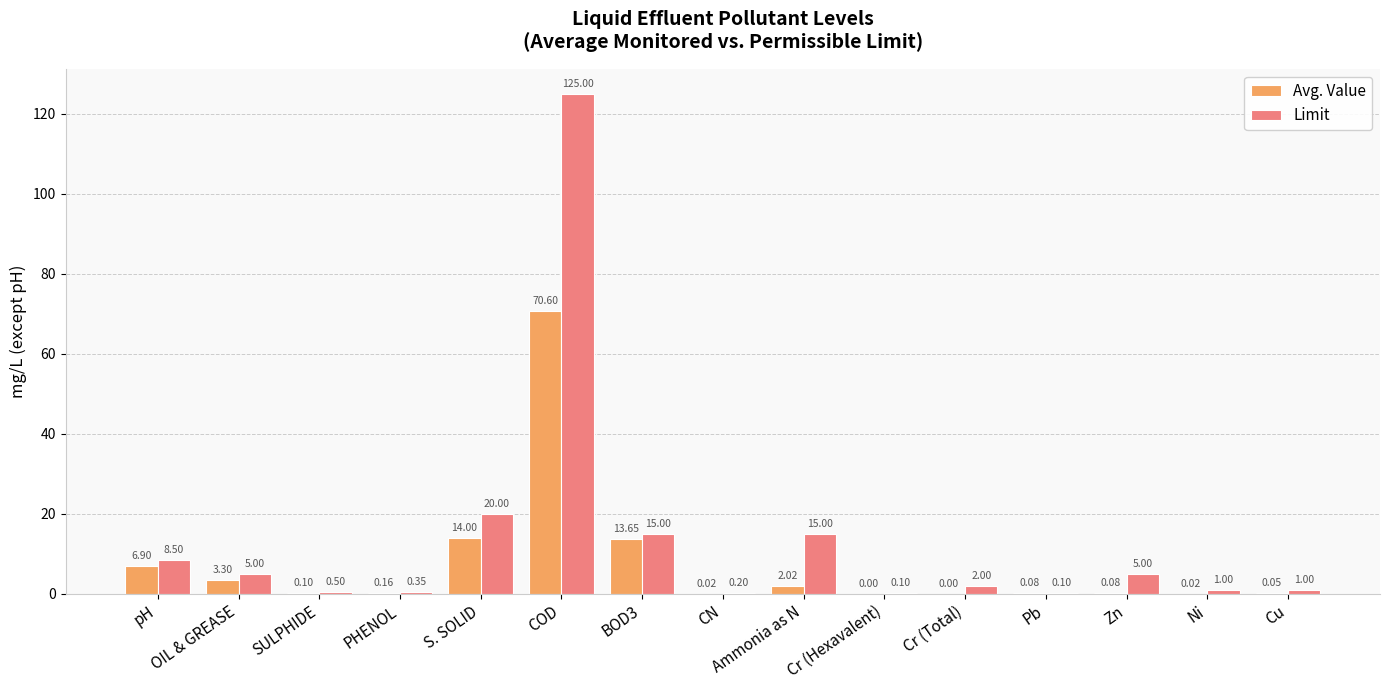

How many groups of bars are there?

15